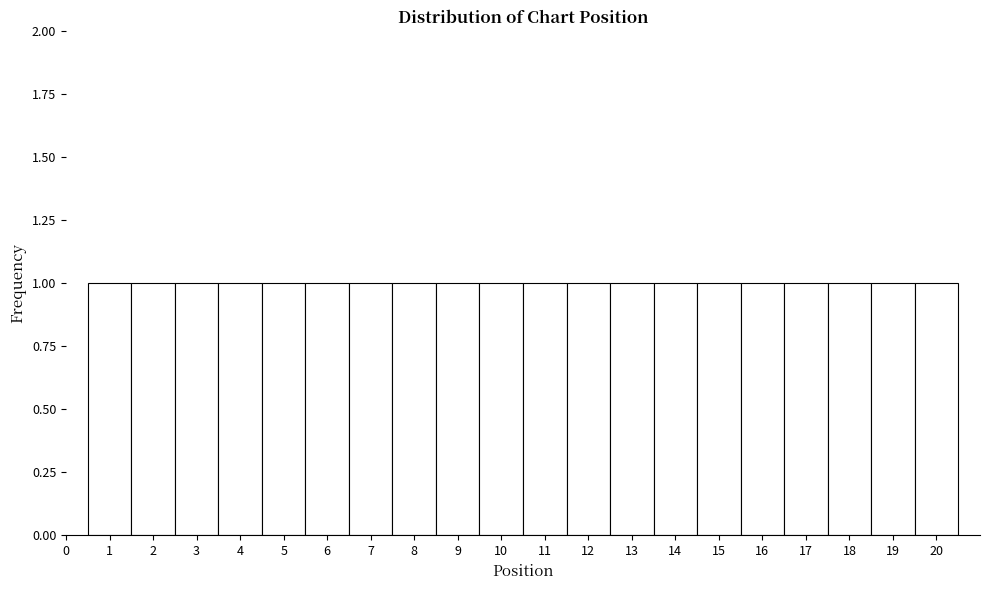

Reading left to right, transcribe this chart: for each bar, give the range it covers on the x-axis and its height. The values are not printed on the chart, so give them approximately, as read against the axis.

0.5 to 1.5: 1
1.5 to 2.5: 1
2.5 to 3.5: 1
3.5 to 4.5: 1
4.5 to 5.5: 1
5.5 to 6.5: 1
6.5 to 7.5: 1
7.5 to 8.5: 1
8.5 to 9.5: 1
9.5 to 10.5: 1
10.5 to 11.5: 1
11.5 to 12.5: 1
12.5 to 13.5: 1
13.5 to 14.5: 1
14.5 to 15.5: 1
15.5 to 16.5: 1
16.5 to 17.5: 1
17.5 to 18.5: 1
18.5 to 19.5: 1
19.5 to 20.5: 1